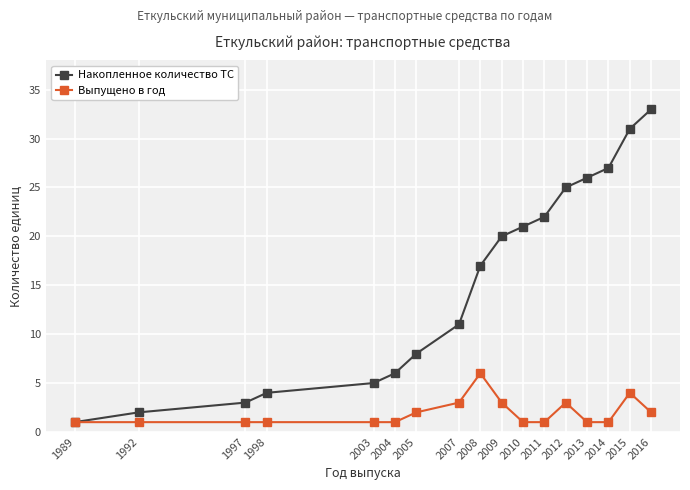

What is the average value of the Выпущено в год series?

2